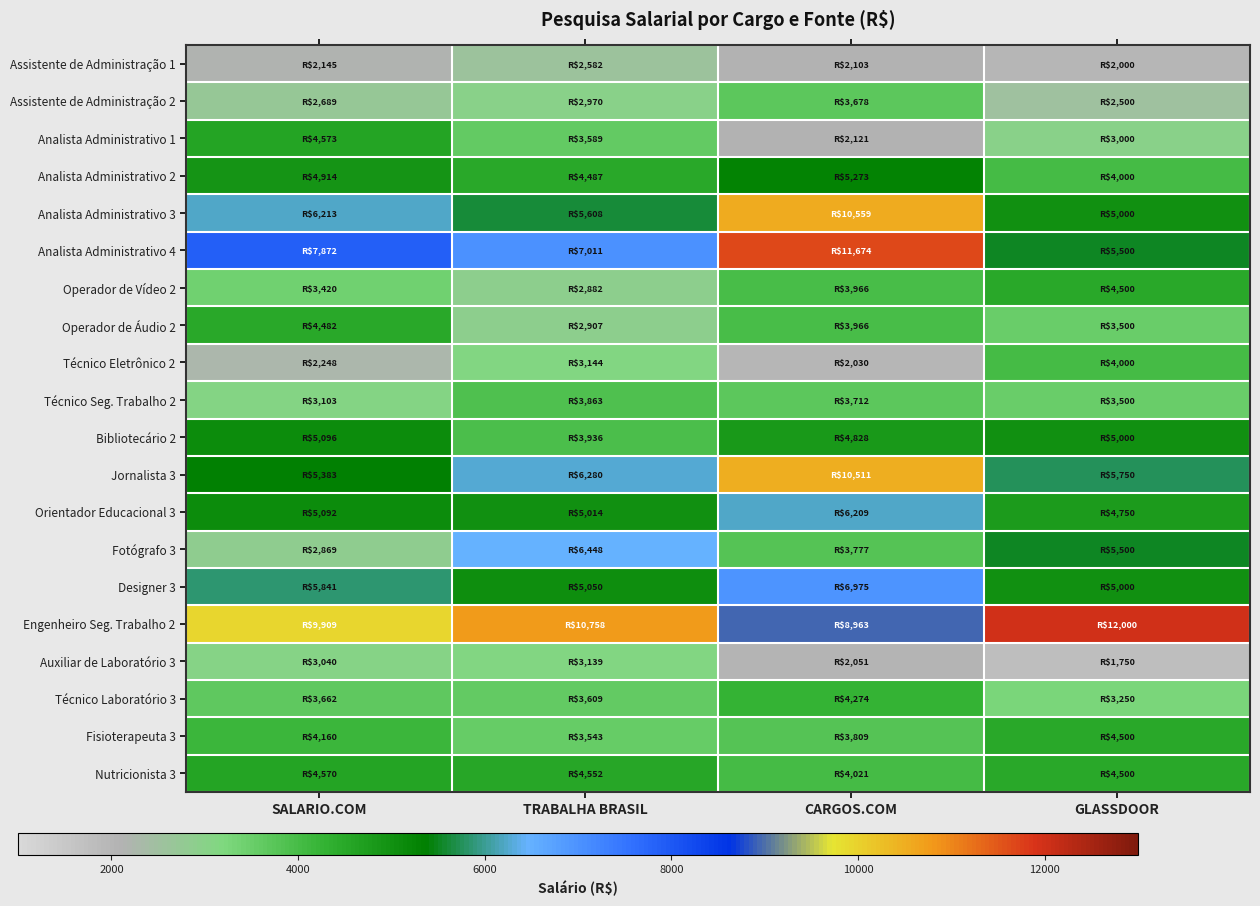

What is the minimum value shown in the chart?

1750.0